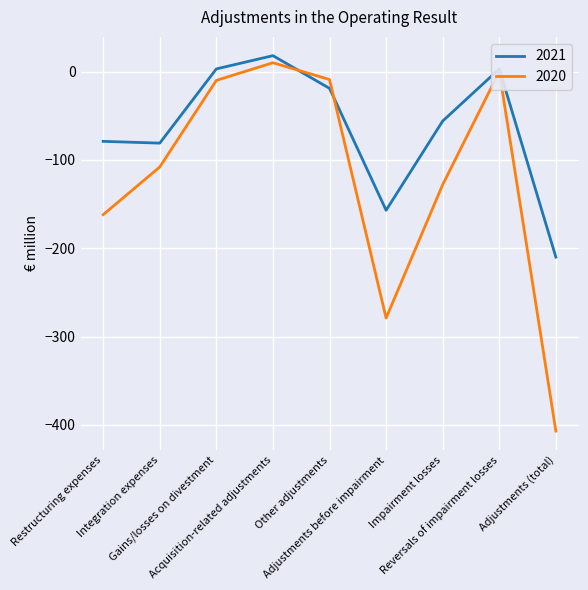

What is the total value across all series at Integration expenses?

-189